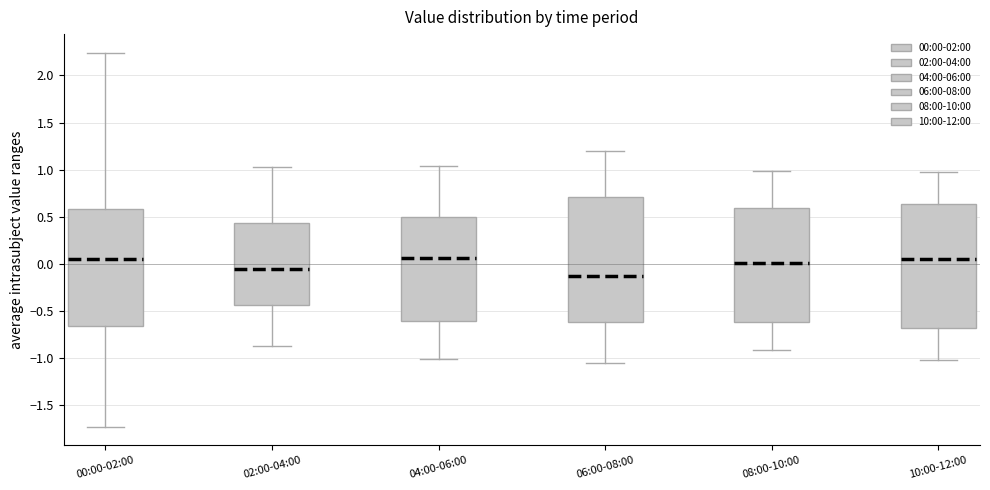

Which box's median line is the lowest?

06:00-08:00